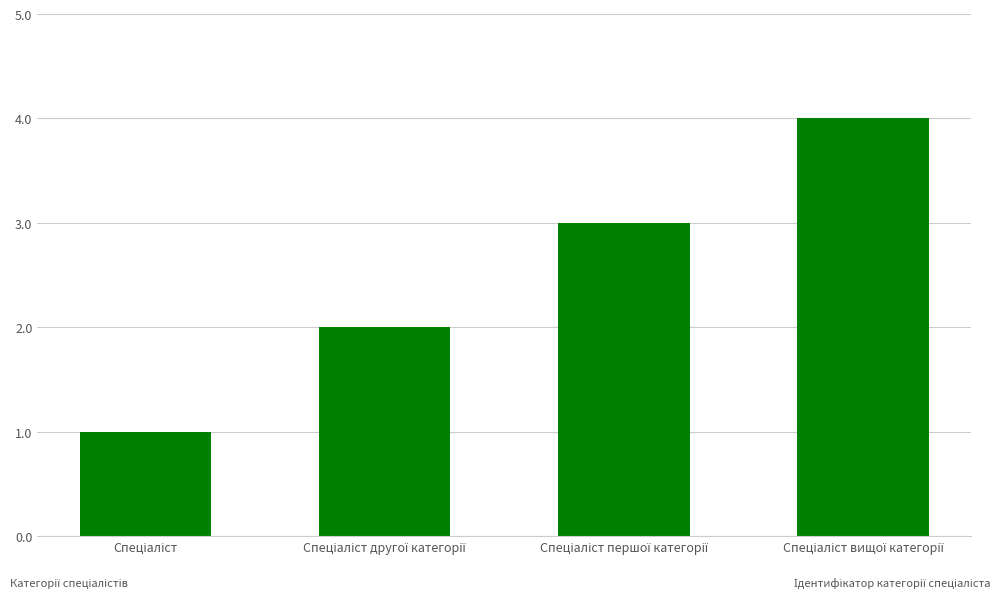

What is the difference between the maximum and minimum values?

3